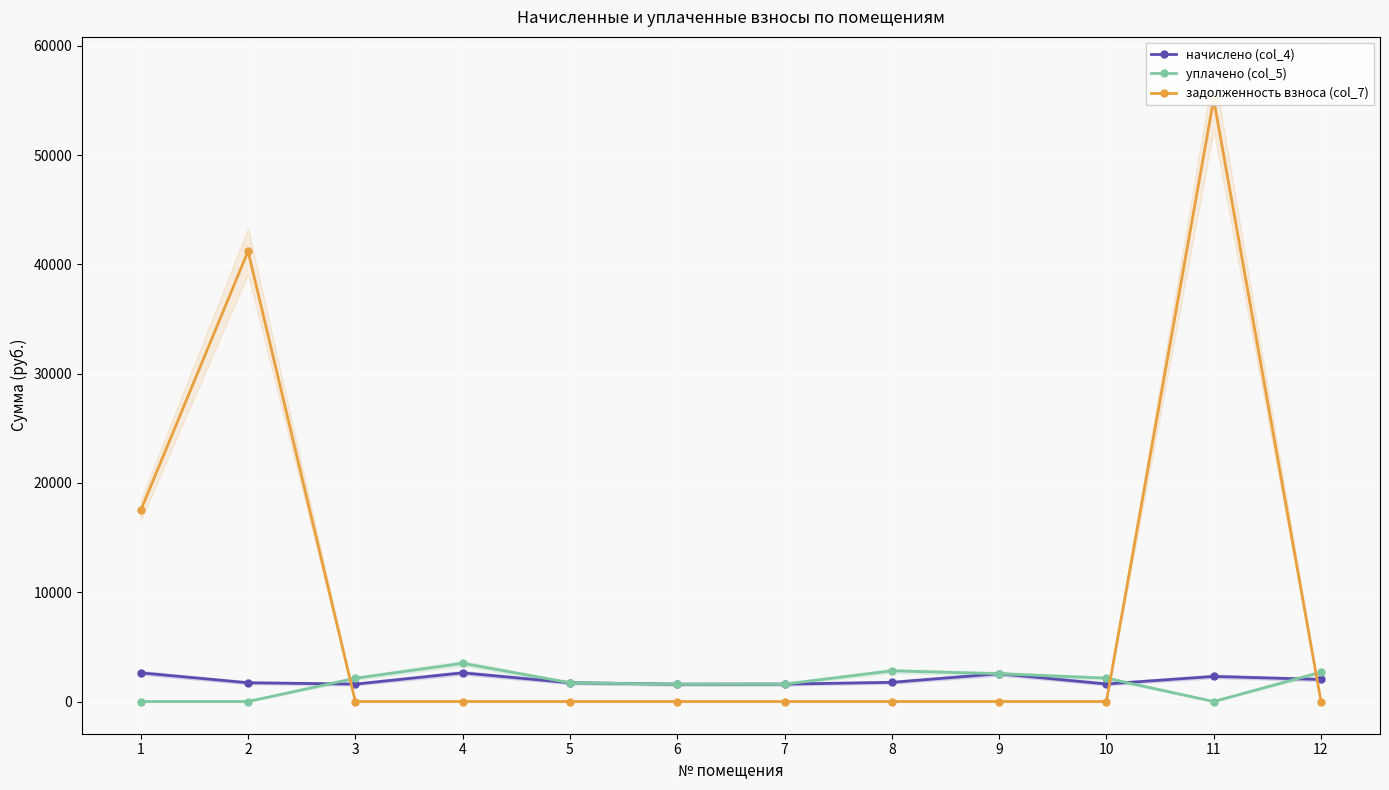

Reading left to right, what are all the values shown in this chart?

начислено (col_4): 1=2621.2	2=1715.7	3=1591.0	4=2621.2	5=1715.7	6=1583.7	7=1591.0	8=1752.4	9=2540.6	10=1602.0	11=2294.9	12=2016.3
уплачено (col_5): 1=0.0	2=0.0	3=2125.9	4=3494.9	5=1715.7	6=1583.7	7=1591.0	8=2808.8	9=2540.6	10=2136.0	11=0.0	12=2680.8
задолженность взноса (col_7): 1=17493.5	2=41204.6	3=0.0	4=0.0	5=0.0	6=0.0	7=0.0	8=0.0	9=0.0	10=0.0	11=55115.5	12=0.0